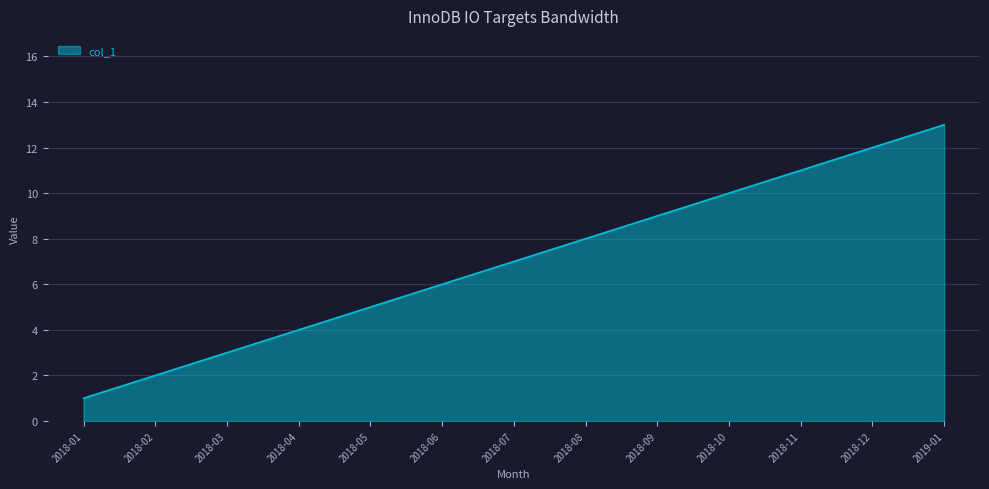

What position from the left is 2018-02?

2